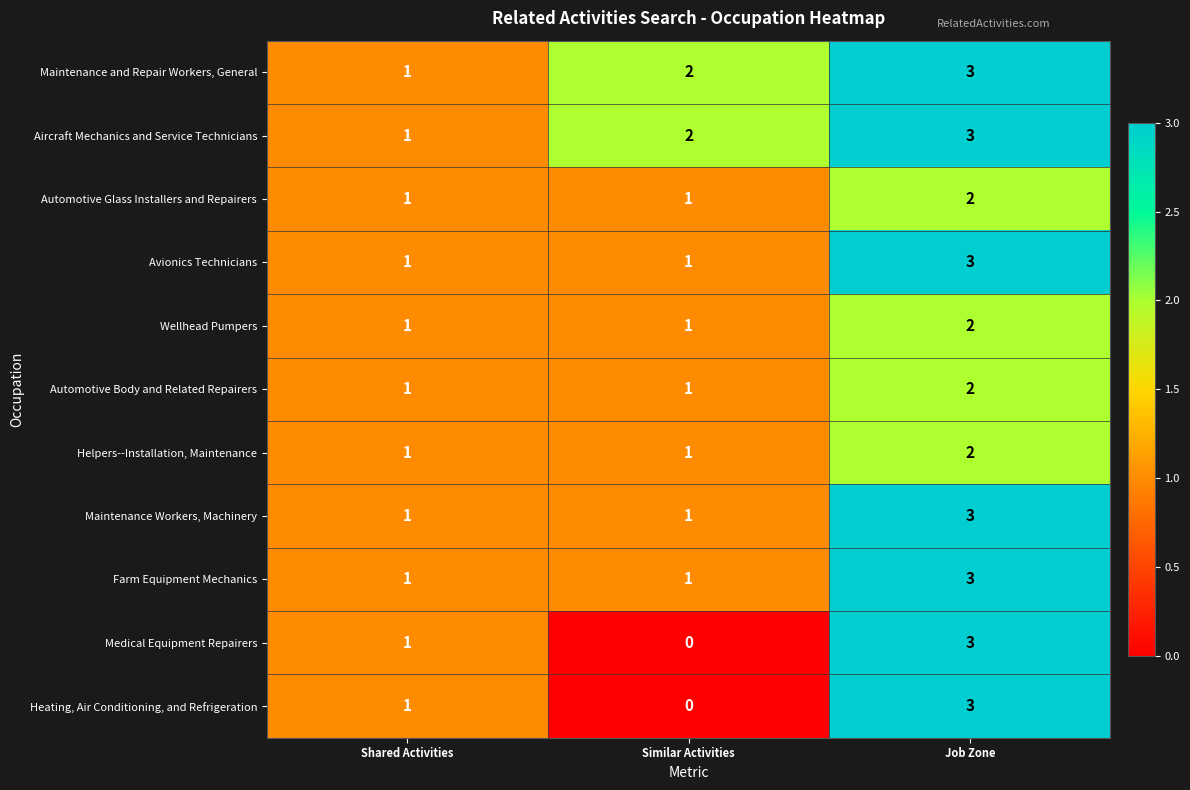

List the labels in order of Maintenance and Repair Workers, General value, largest first.

Job Zone, Similar Activities, Shared Activities